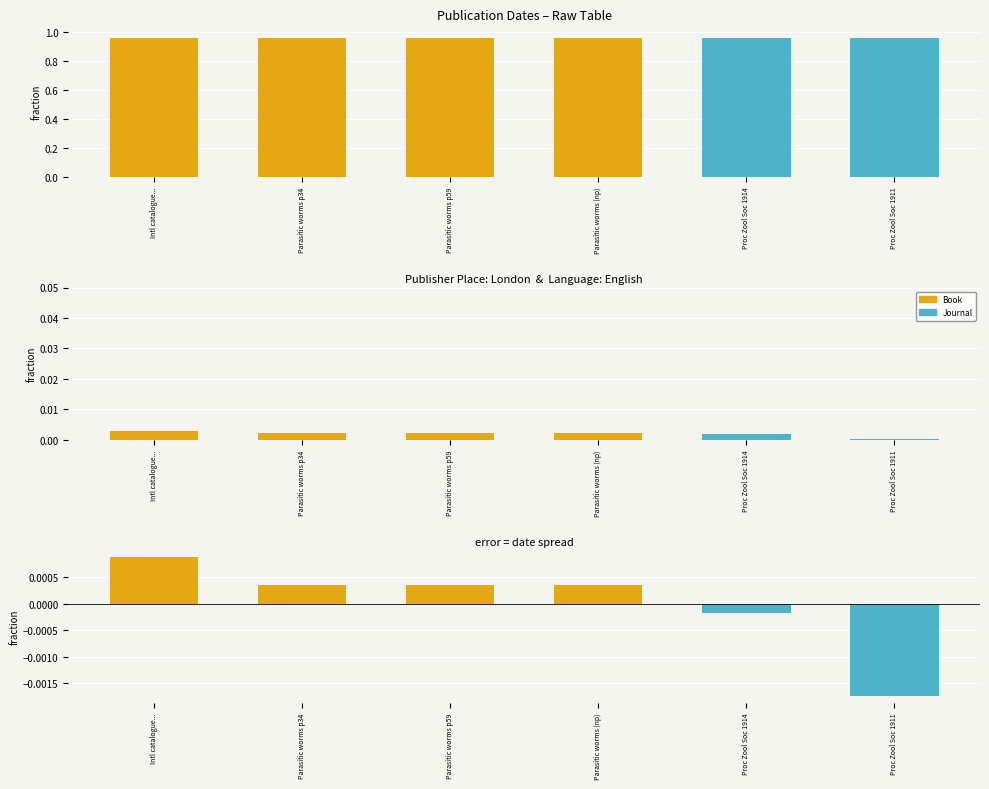

Where is the data nearest to the value 0?

Parasitic worms p34